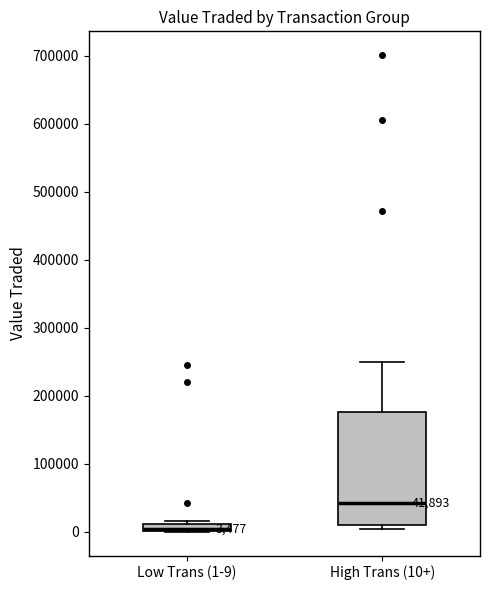

Which box is the tallest, from its lower edge to its upper edge?

High Trans (10+)